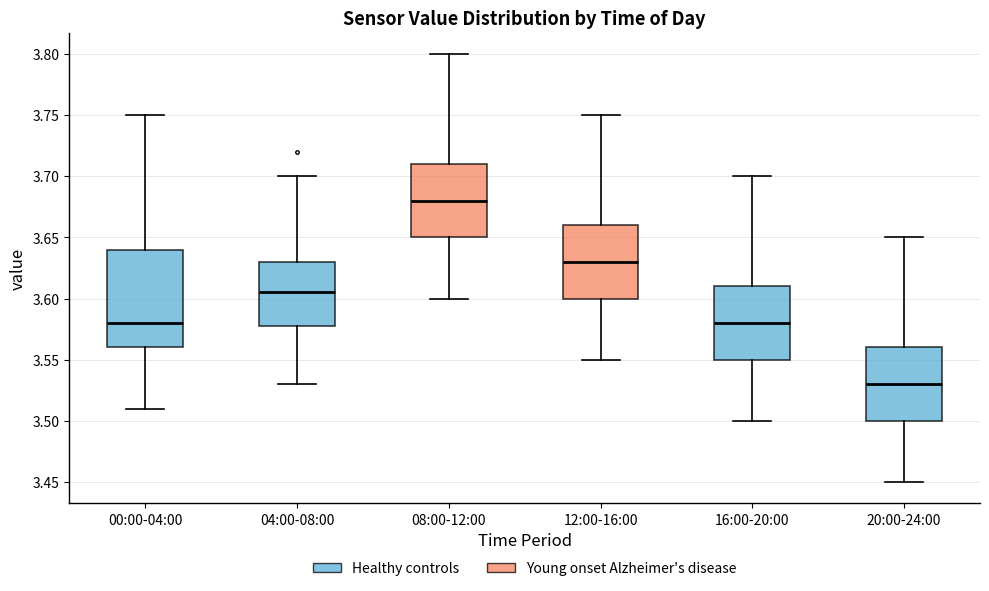

Comparing the boxes themselves (not the whiskers), which one is the tallest?

00:00-04:00